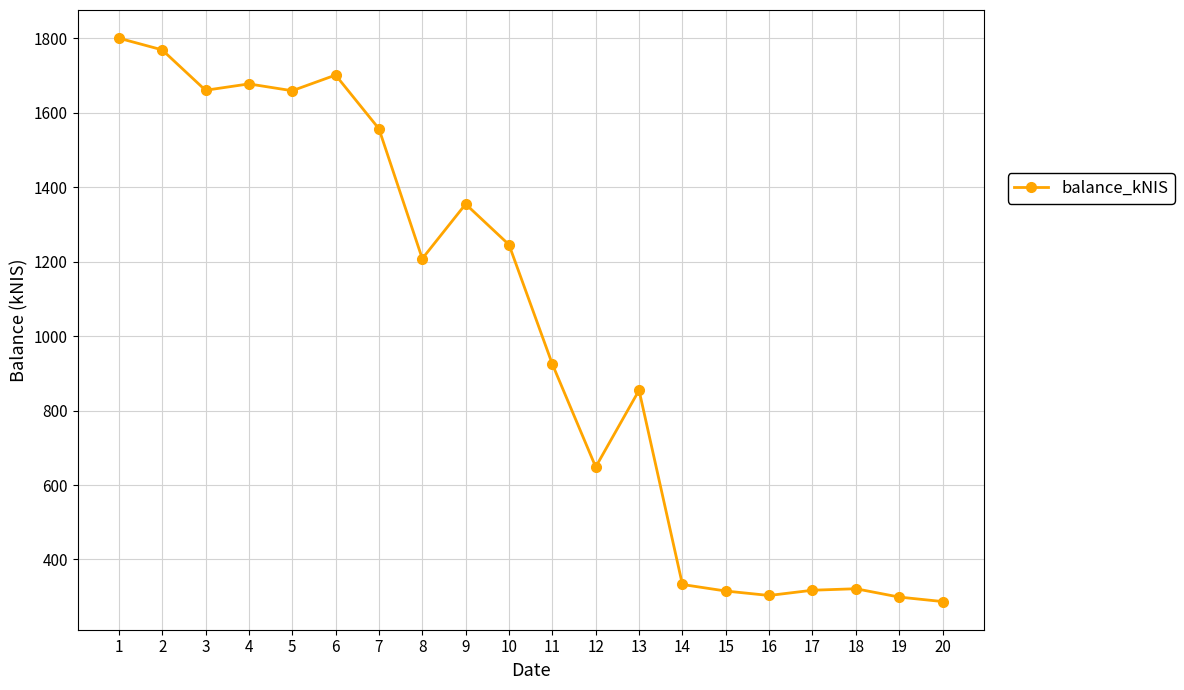

Count the number of values greater than 1208.

10